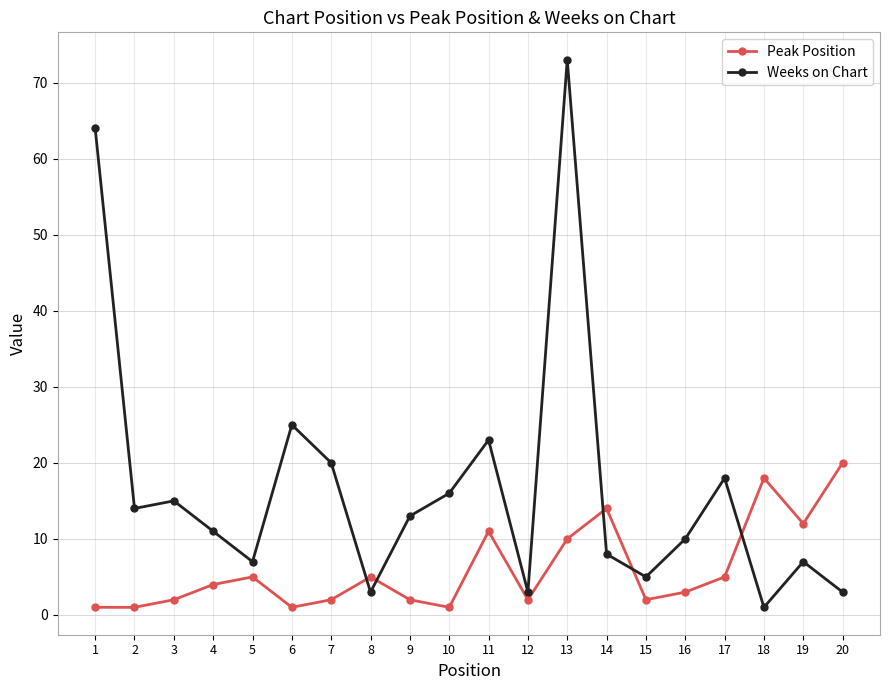

Which series has the largest total across all categories?

Weeks on Chart